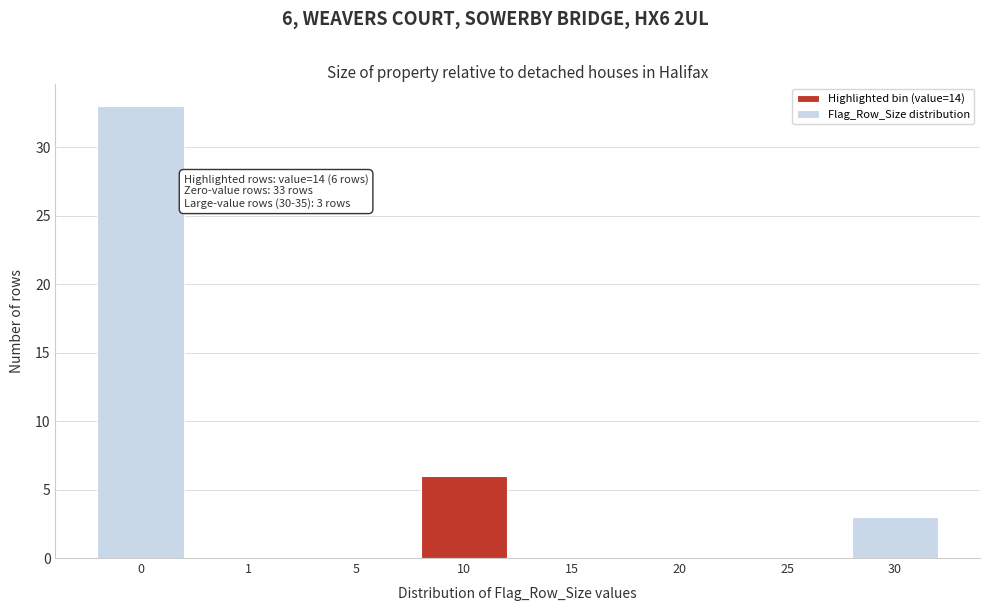

Reading left to right, what are all the values shown in this chart?

0=33	1=0	5=0	10=6	15=0	20=0	25=0	30=3